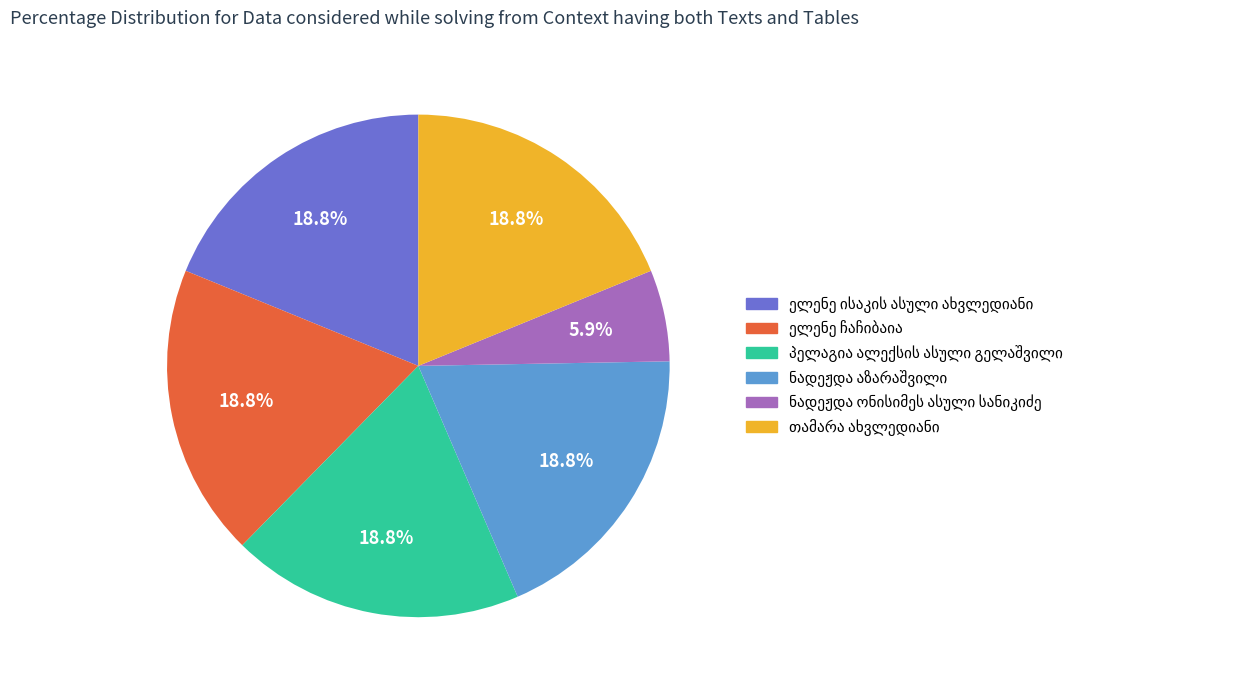

How many slices are in this pie chart?

6